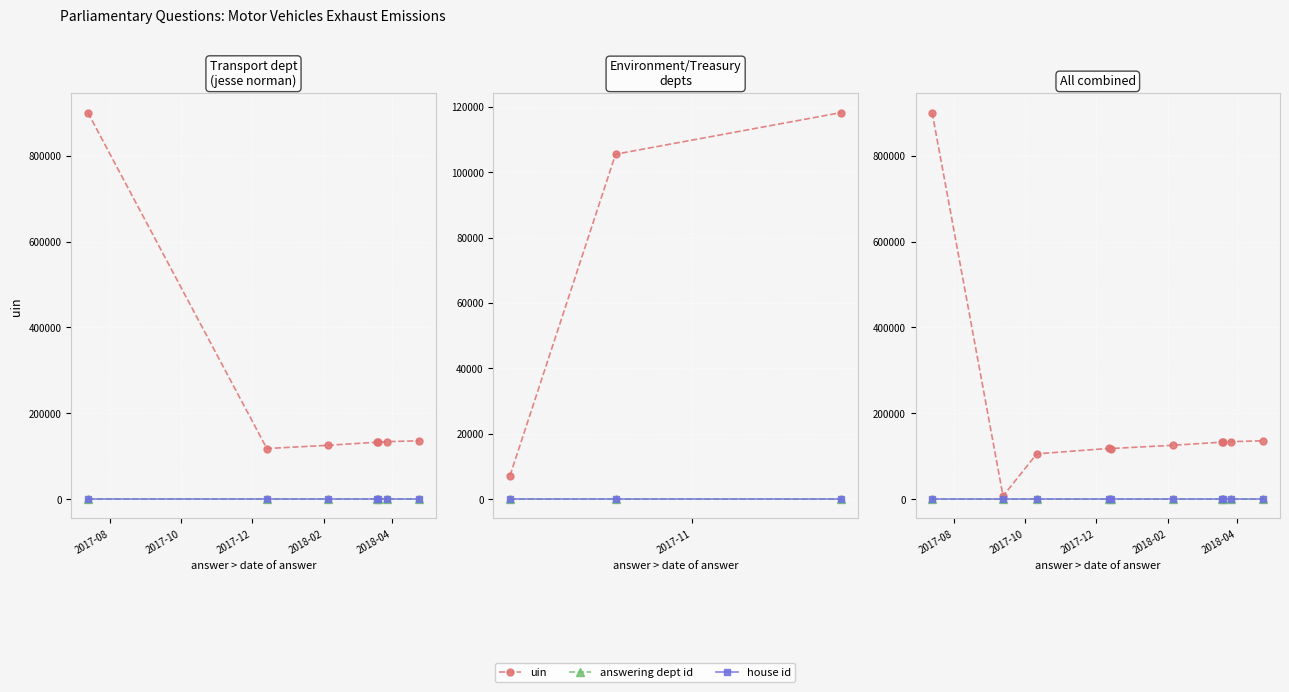

How many lines are shown in the chart?

3